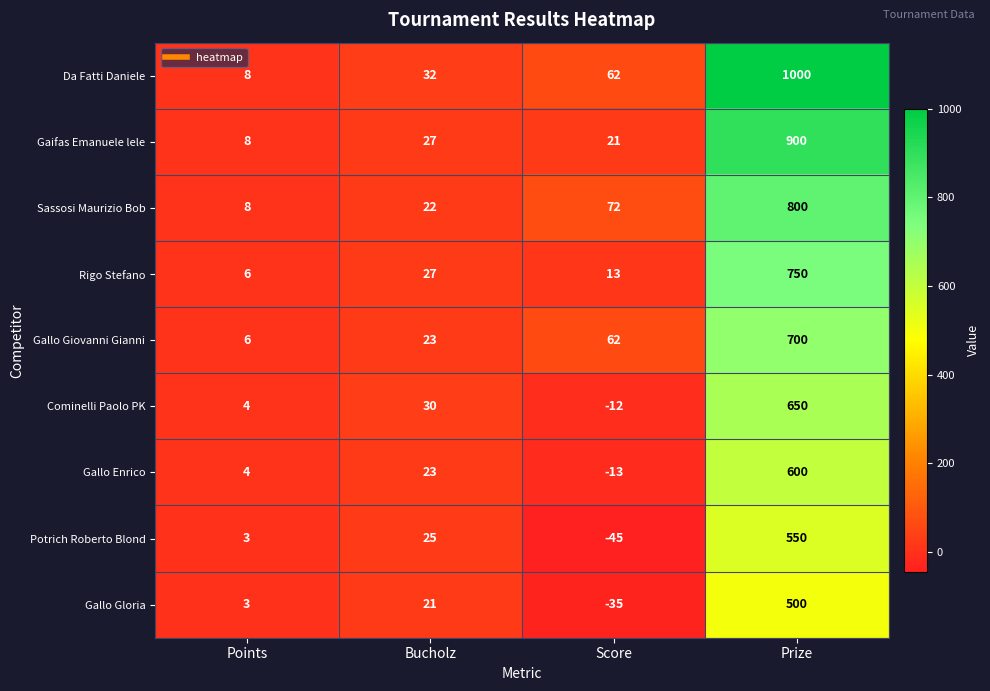

Is it true that Cominelli Paolo PK equals -20 at Score?

False